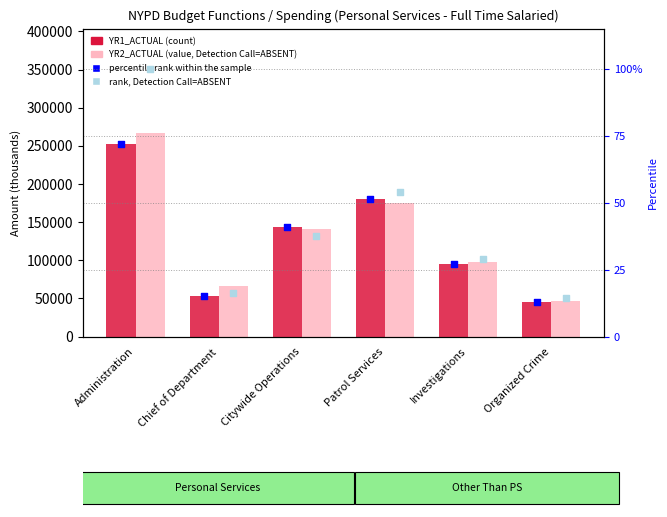

Which series has the largest Y range (max minus min)?

YR2_ACTUAL (value, Detection Call=ABSENT)